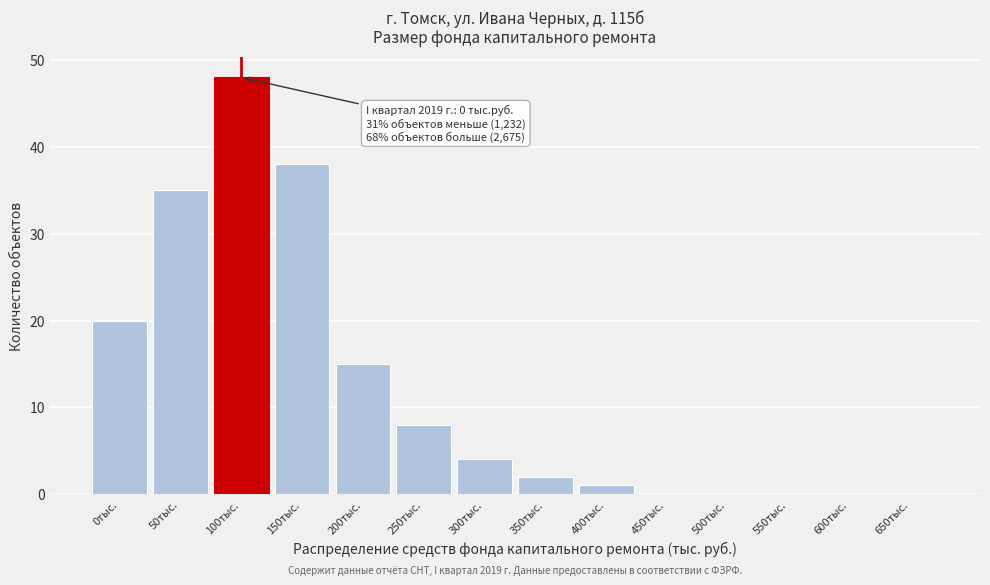

Between 550тыс. and 300тыс., which is larger?

300тыс.